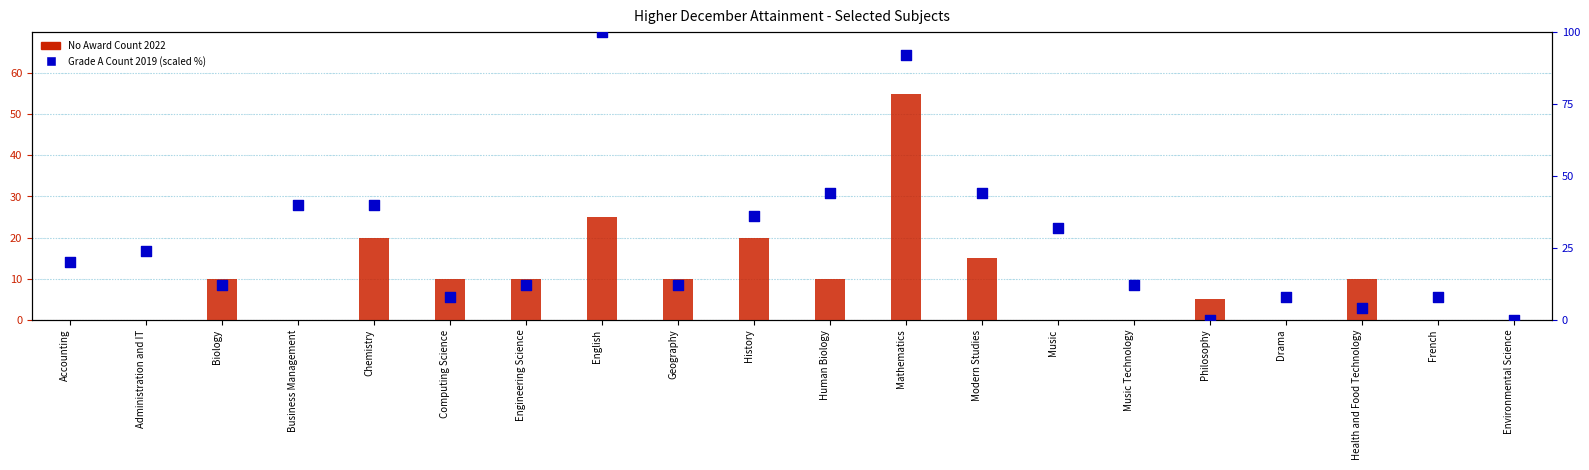

At which category is the sum across all series the highest?

Mathematics